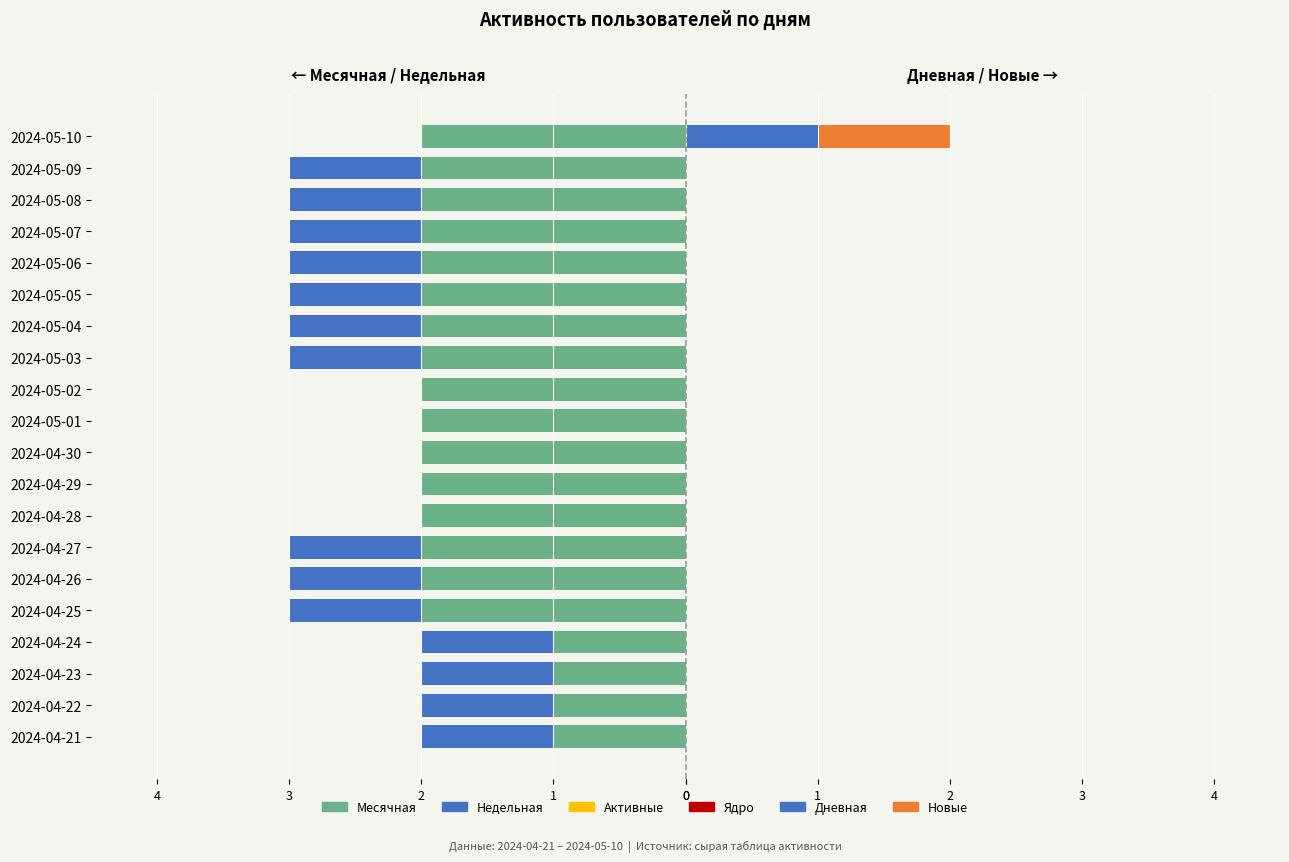

How many series are shown in this chart?

6